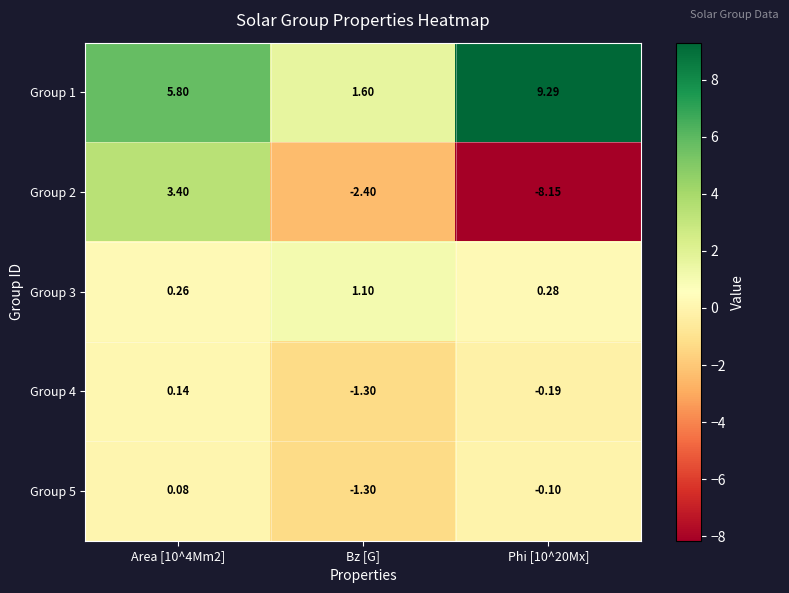

Is the value of Group 5 at Area [10^4Mm2] greater than the value of Group 2 at Bz [G]?

Yes